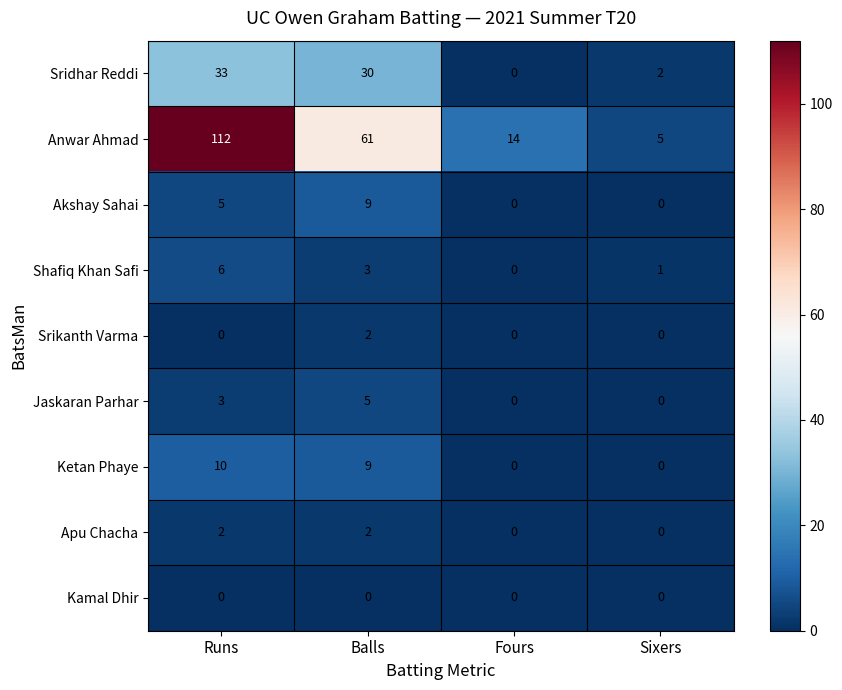

Which series has the largest range (max minus min)?

Anwar Ahmad